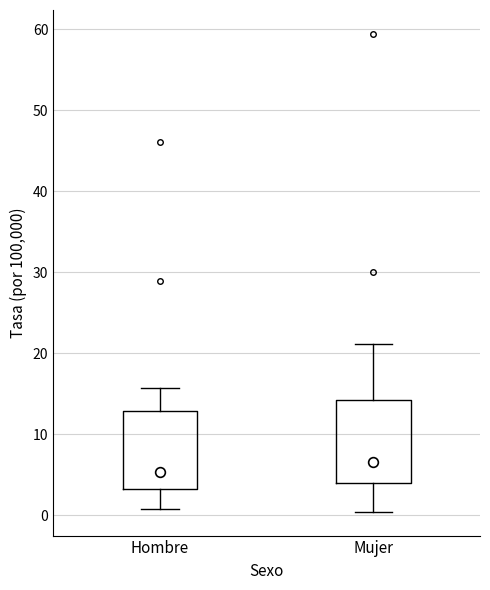

Reading left to right, read every box against the y-axis: the position of its median line, the range the box covers, and the ends of its whiskers. The values are not printed on the chart, so give them approximately, as read against the axis.

Hombre: median 5, box 3 to 13, whiskers 1 to 16
Mujer: median 7, box 4 to 14, whiskers 0 to 21